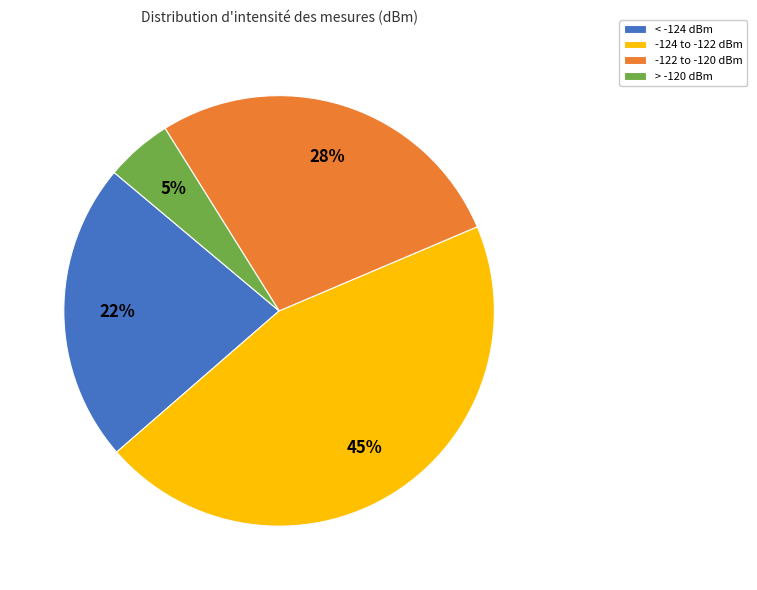

How many slices are in this pie chart?

4